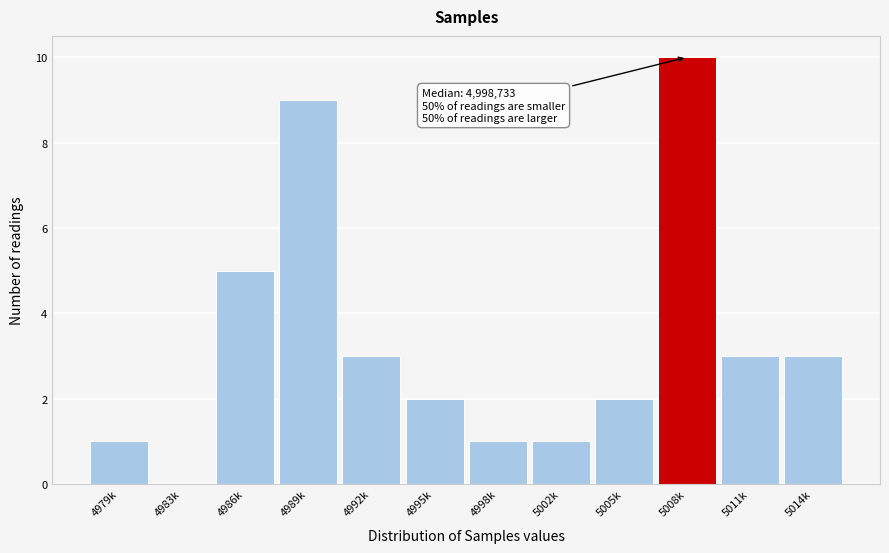

Reading left to right, what are all the values shown in this chart?

4979k=1	4983k=0	4986k=5	4989k=9	4992k=3	4995k=2	4998k=1	5002k=1	5005k=2	5008k=10	5011k=3	5014k=3